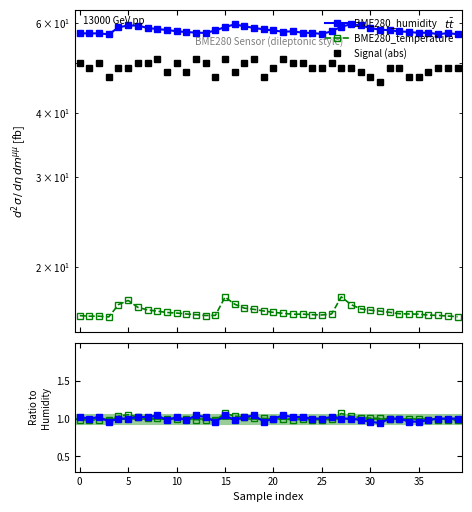

In Signal (abs), how many points are lower than both neighbors (excluding endpoints)?

8